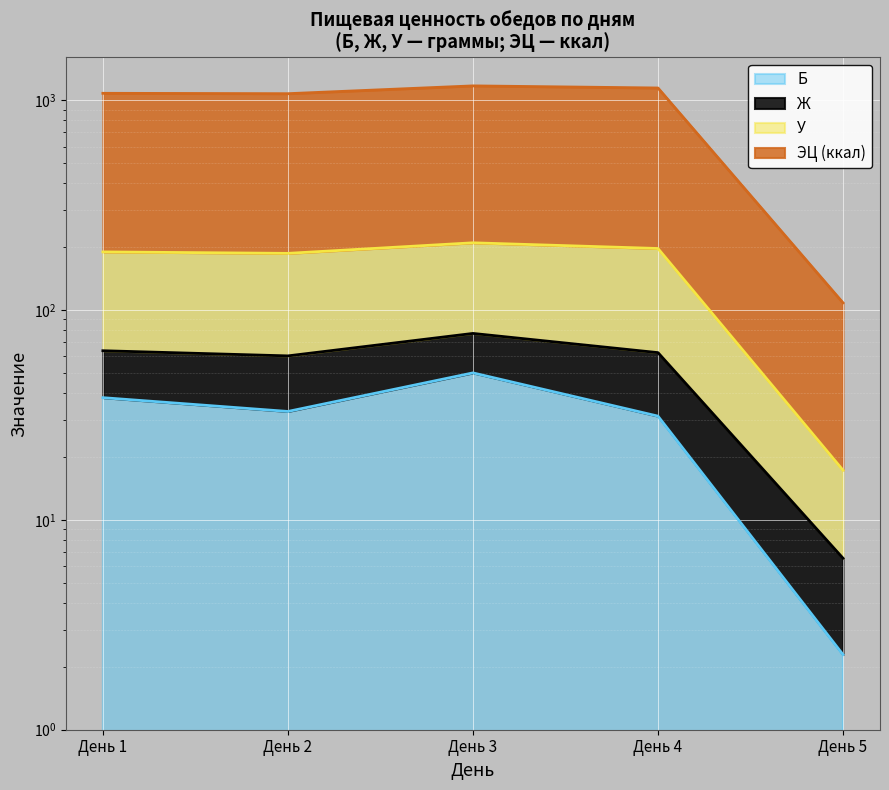

What is the value of the Б point at the 4th from the left?

31.2